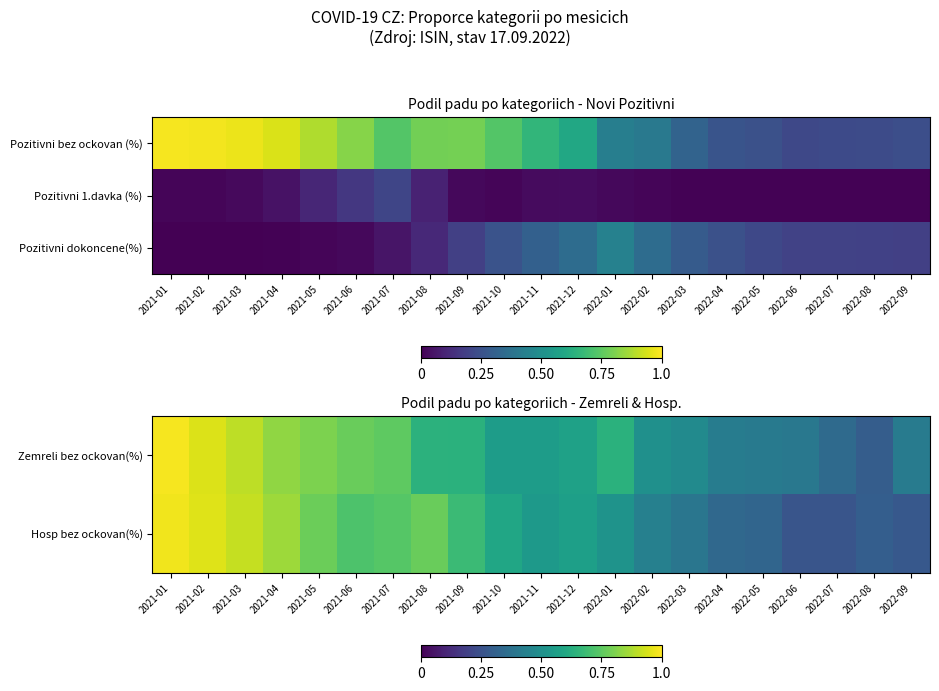

What is the difference between the Pozitivni dokoncene(%) values at 2021-05 and 2022-04?

0.2